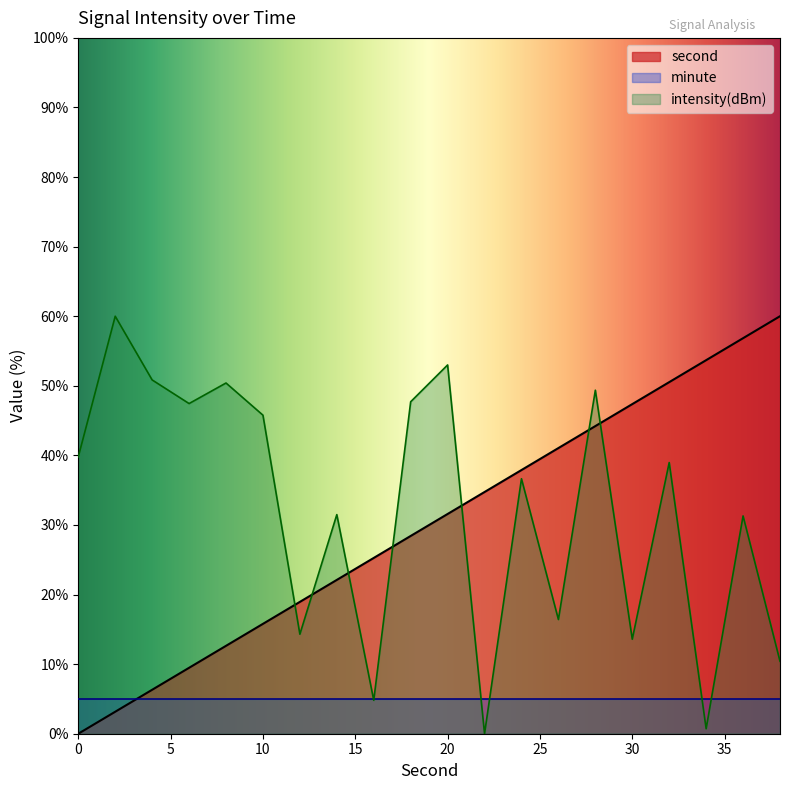

Between which two adjacent categories do intensity and second first intersect?

10 and 12